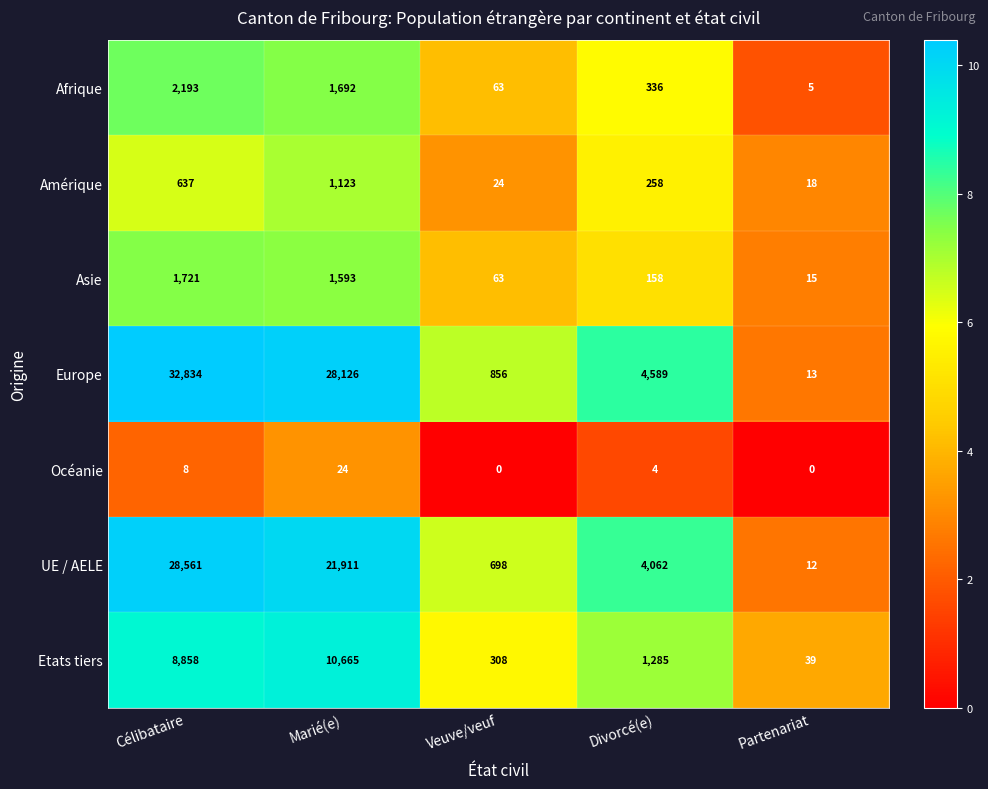

At how many categories does at least one series exceed 8?

5